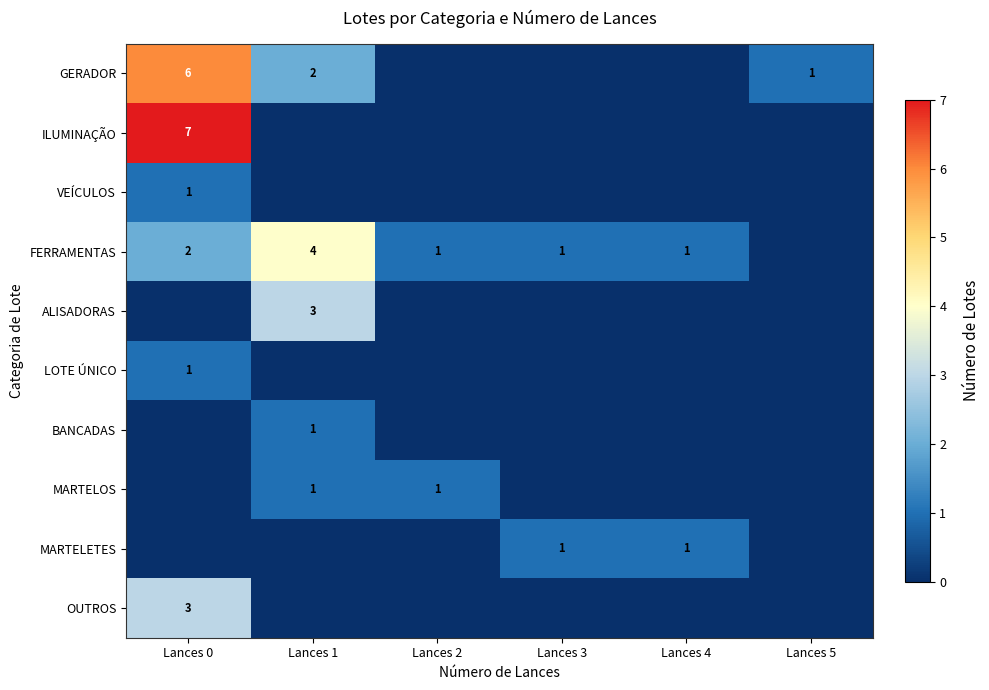

Is it true that ILUMINAÇÃO equals 7 at Lances 0?

True